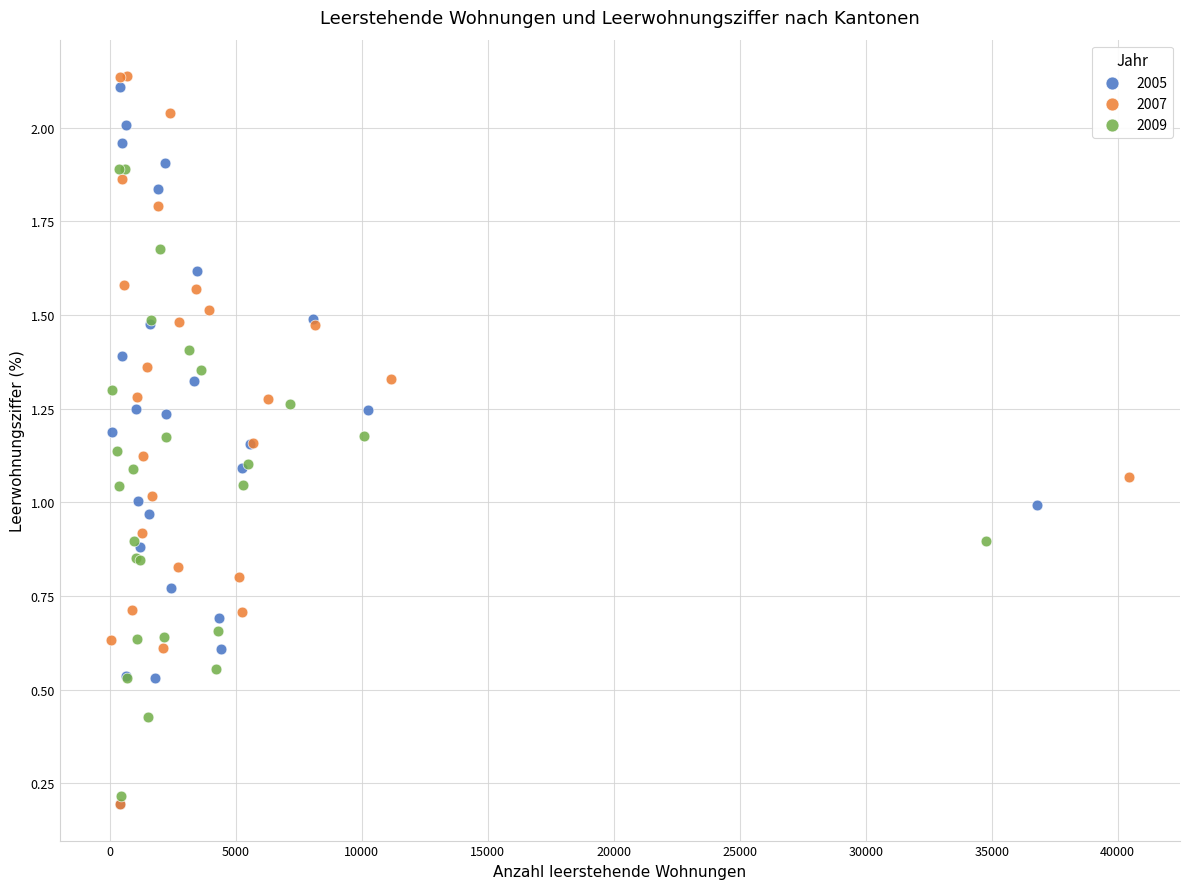

What are all the series names shown in the legend?

2005, 2007, 2009